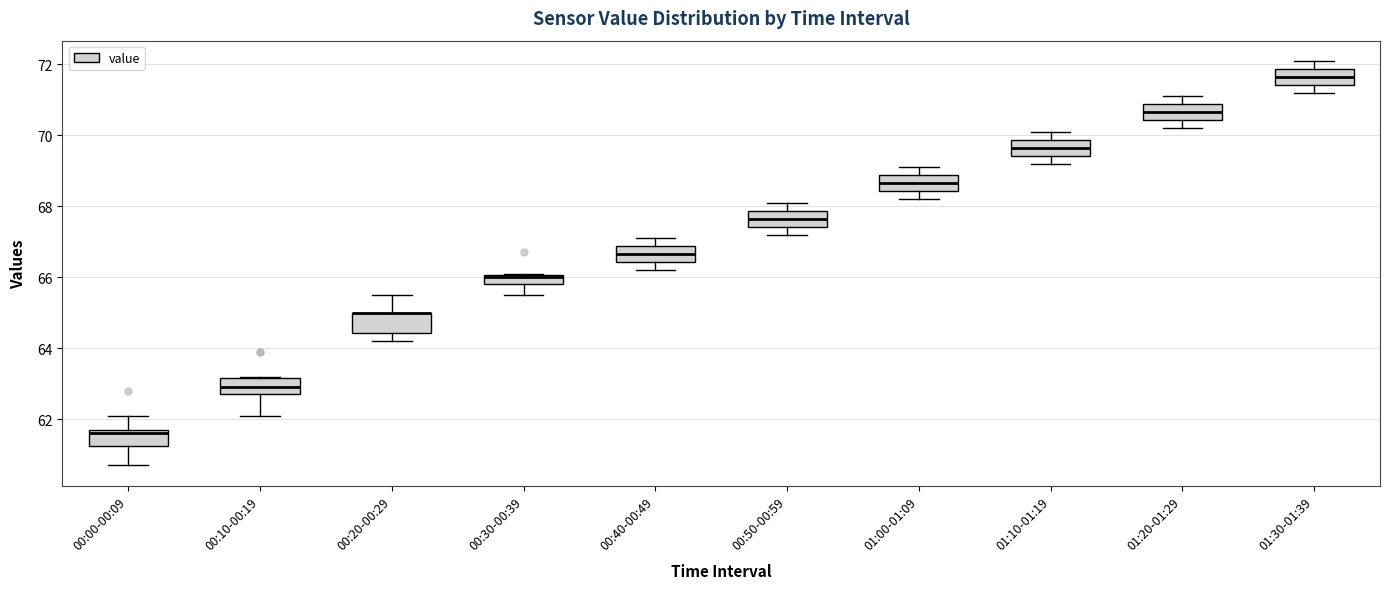

Where does the lower whisker of the box for 01:20-01:29 end on the y-axis? The values are not printed on the chart, so give them approximately, as read against the axis.

70.2